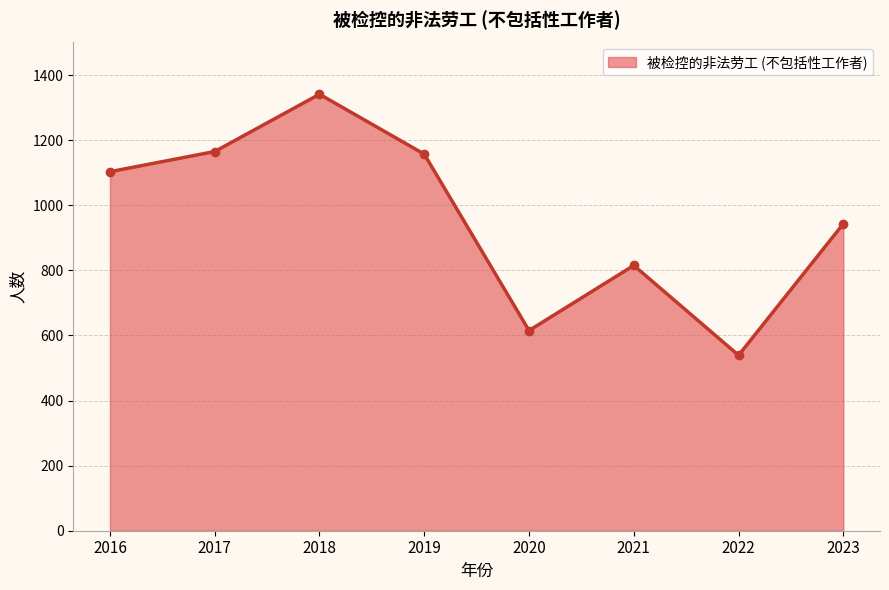

How many interior local valleys (lower than both neighbors) does the data have?

2